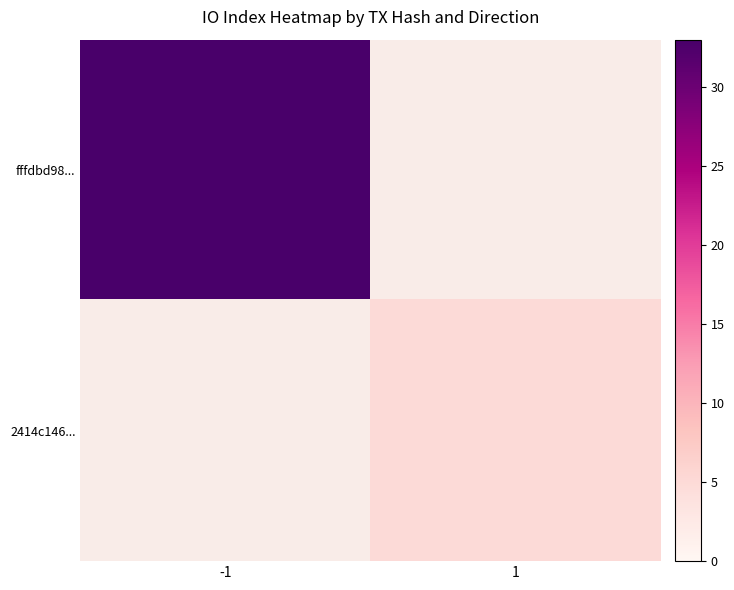

Rank the categories by 2414c146... value from lowest to highest.

-1, 1